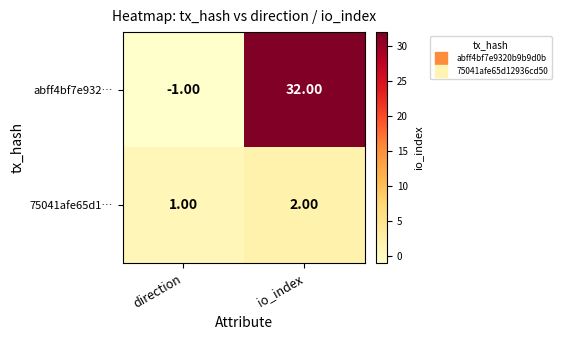

What is the greatest value displayed?

32